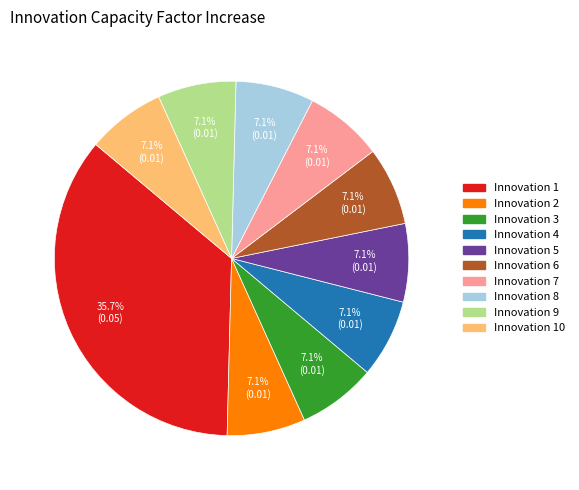

Does any single category account for the majority?

No